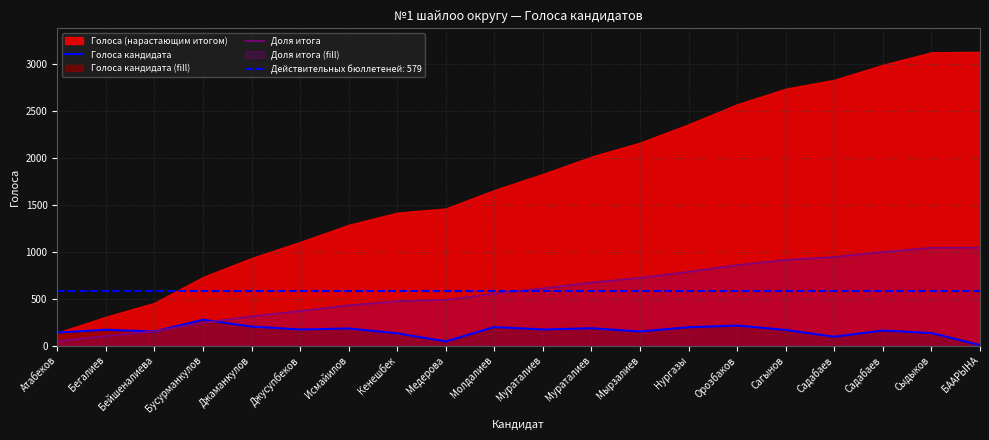

Which category has the lowest value in the Доля итога series?

Атабеков